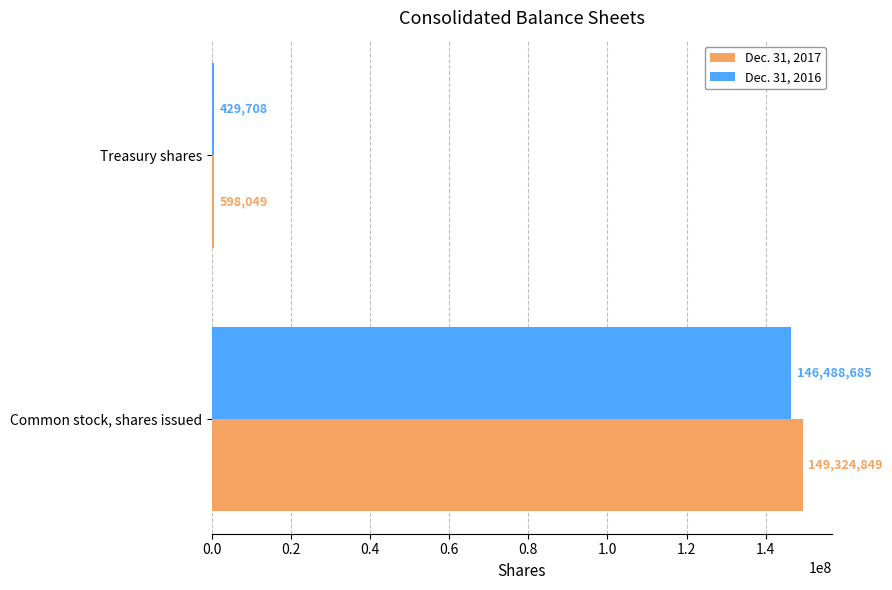

True or false: Dec. 31, 2017 has a value of 598049 at Treasury shares.

True